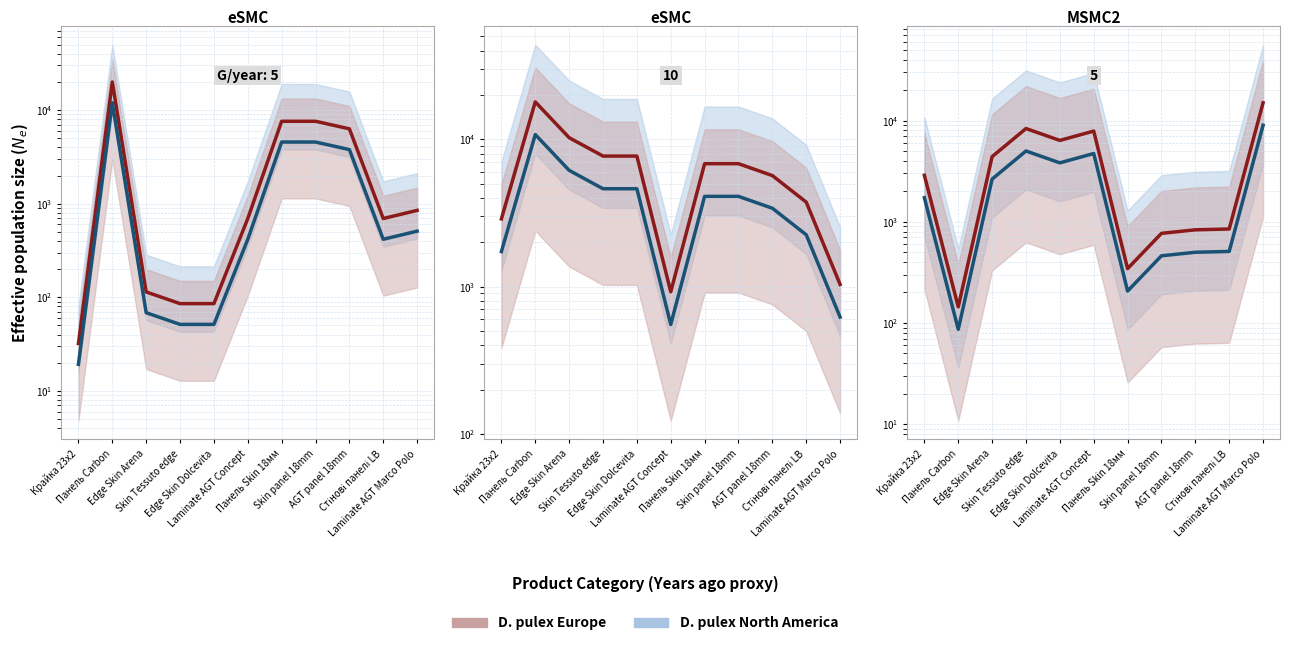

How many data points in D. pulex North America are above 1728?

5